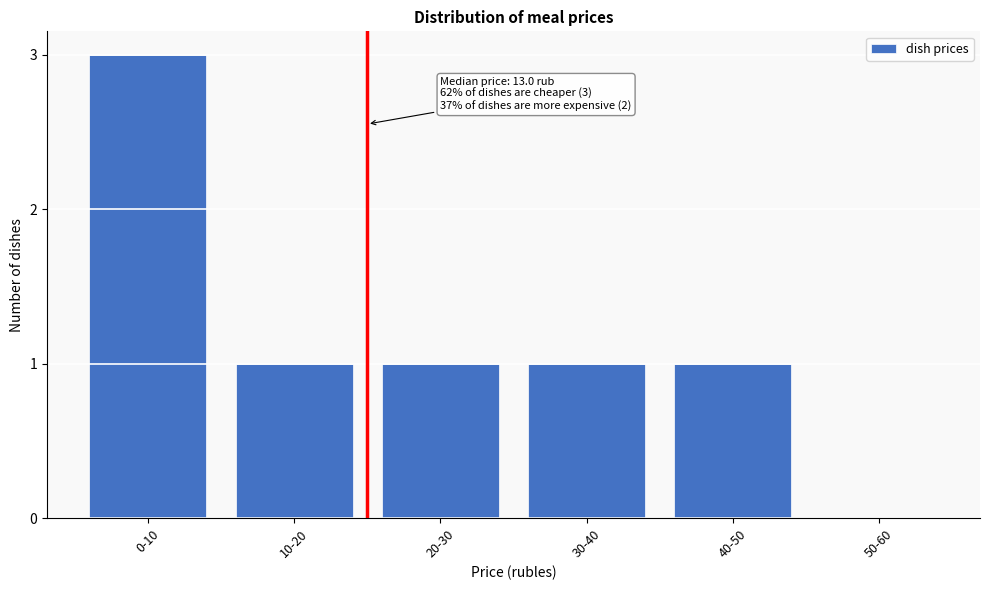

Reading left to right, list all the values displayed in this chart.

0-10=3	10-20=1	20-30=1	30-40=1	40-50=1	50-60=0